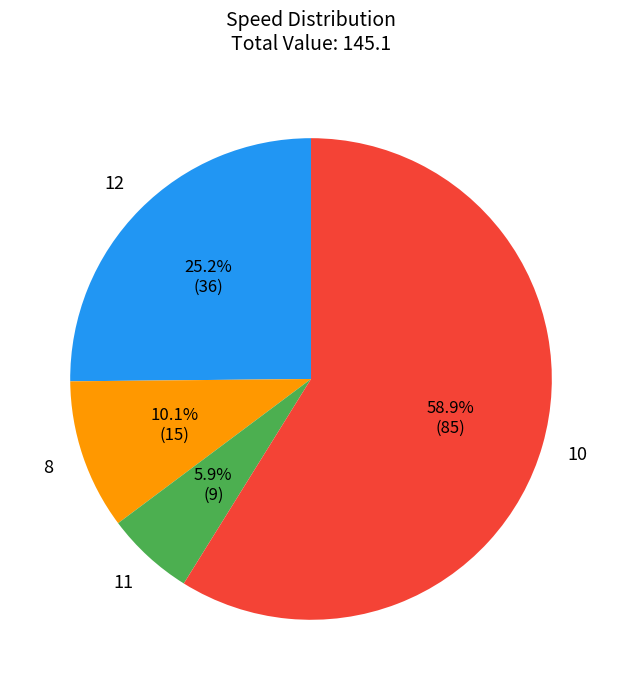

Does any single category account for the majority?

Yes